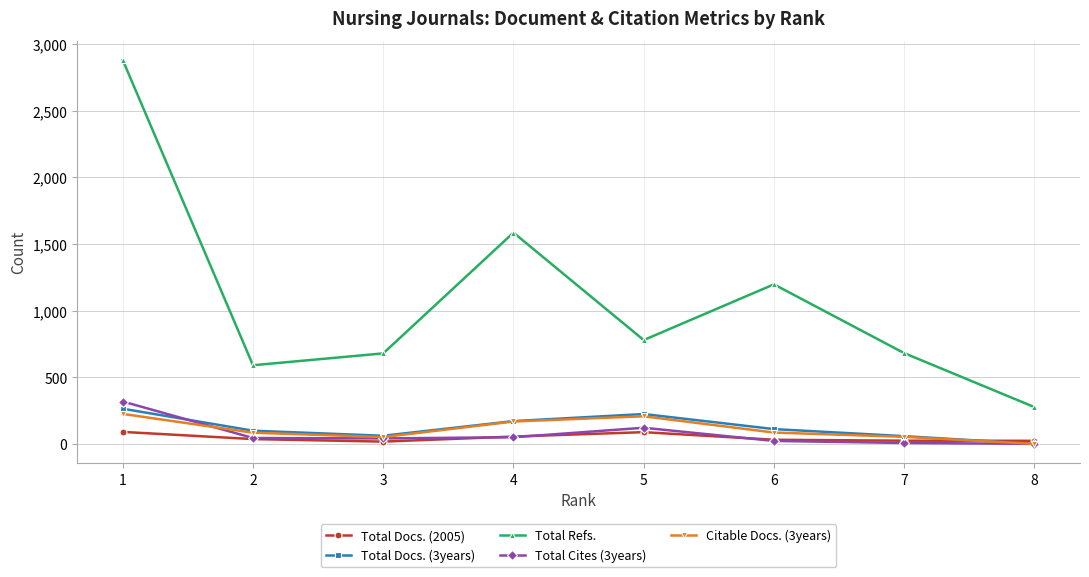

Is the value of Citable Docs. (3years) at 7 greater than the value of Total Docs. (2005) at 1?

No